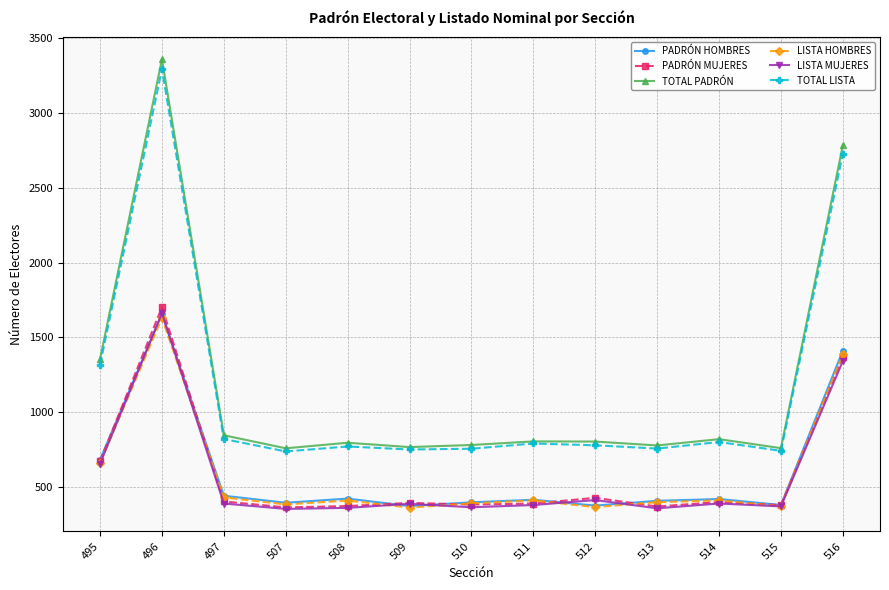

How many values in the TOTAL PADRÓN series are below 804?

6